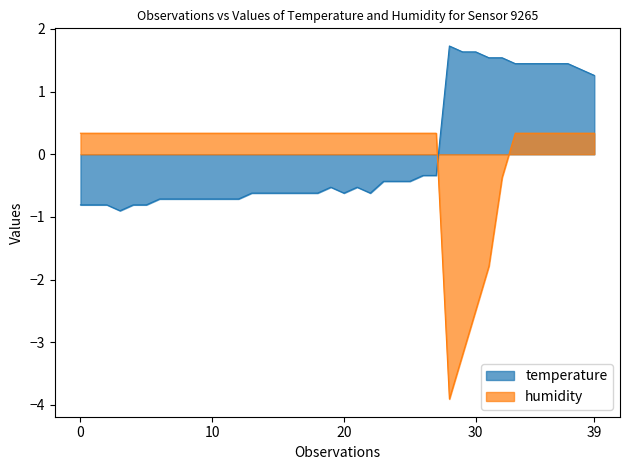

Rank the series by their maximum value, from lowest to highest.

humidity, temperature